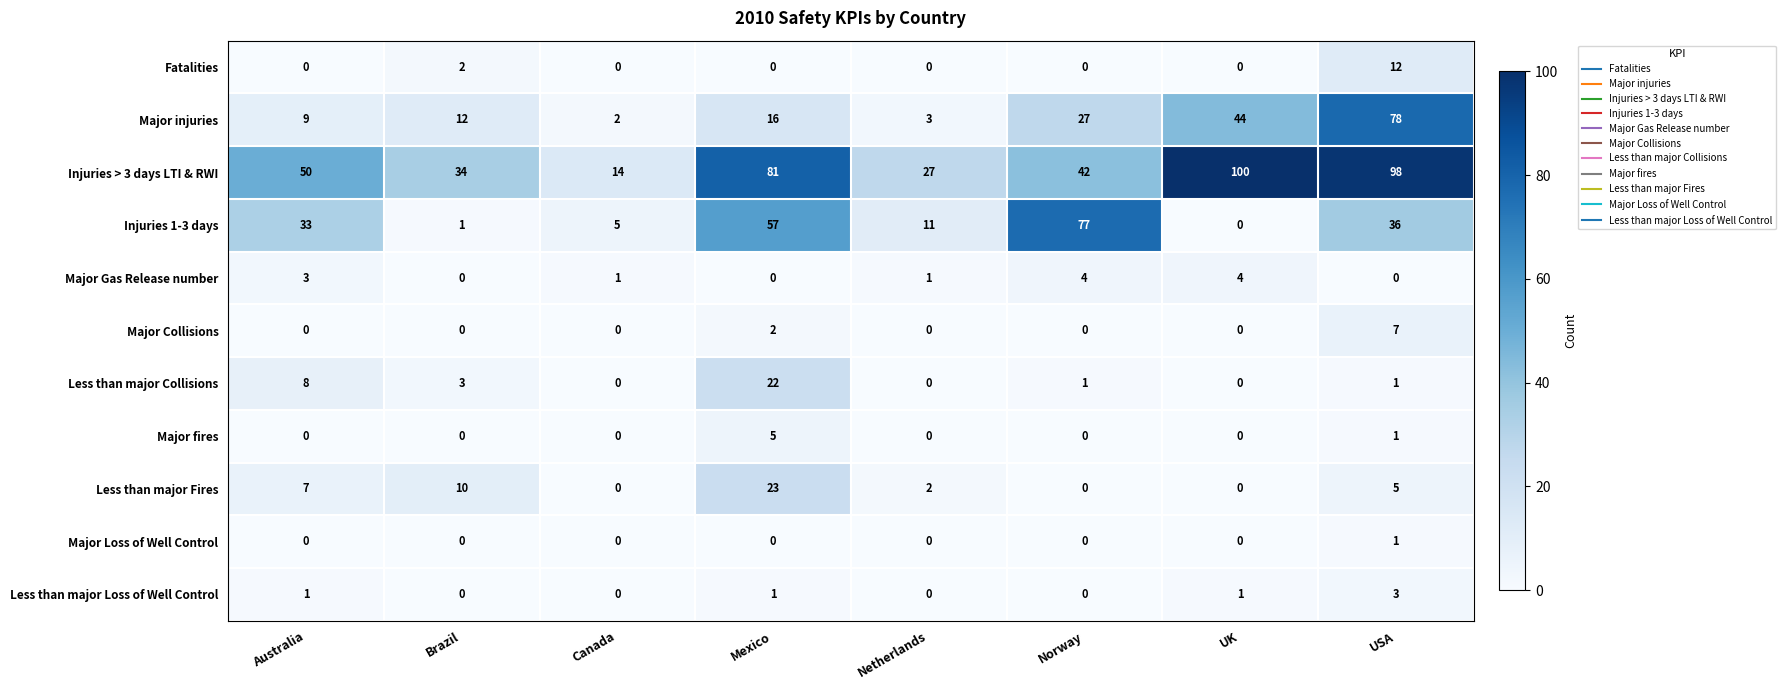

Which series has the widest spread of values?

Injuries > 3 days LTI & RWI